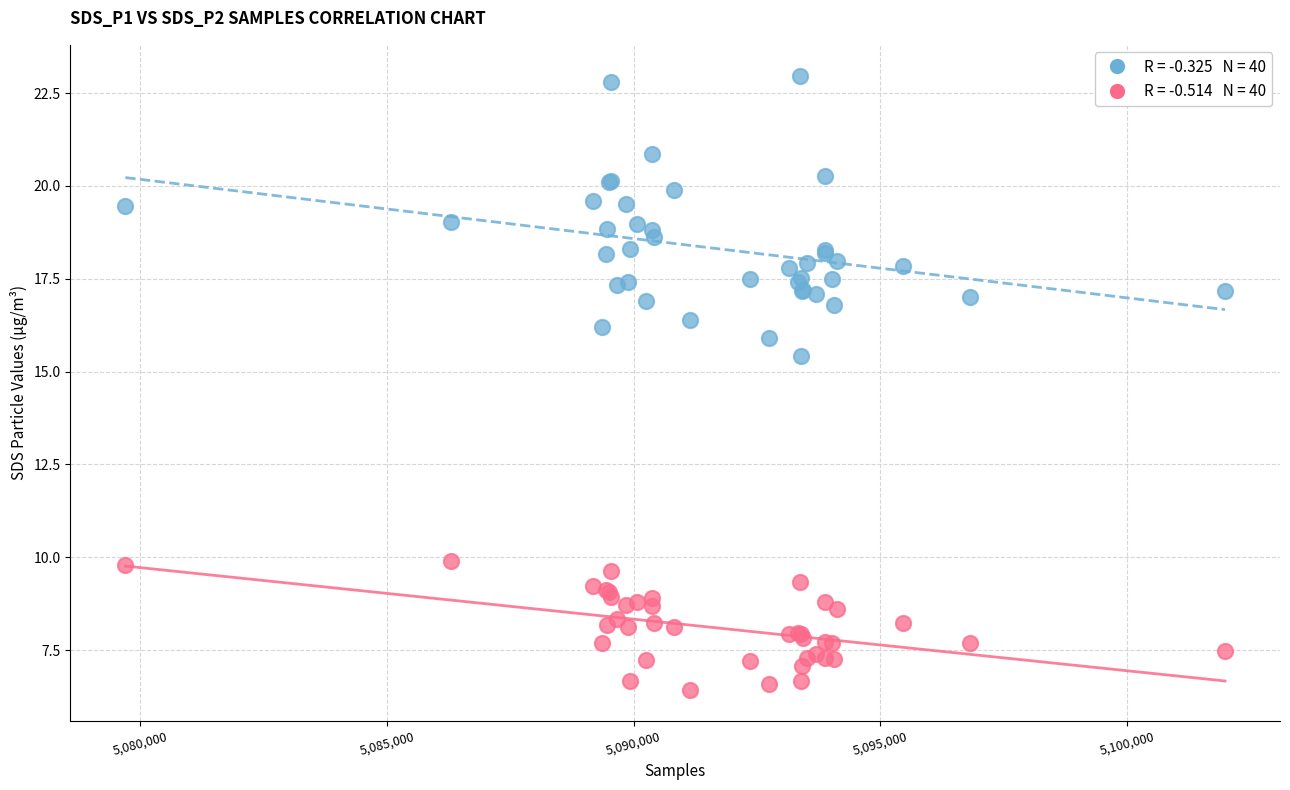

Across all series, what Y value is closest to 14?

15.4